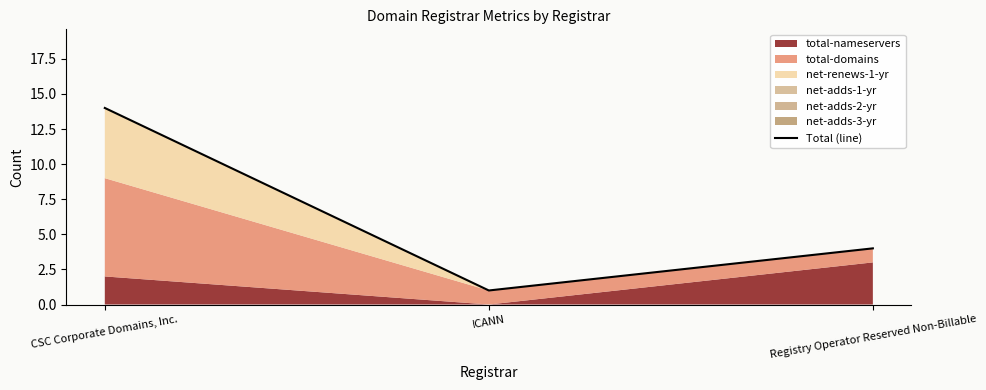

What position from the right is ICANN?

2